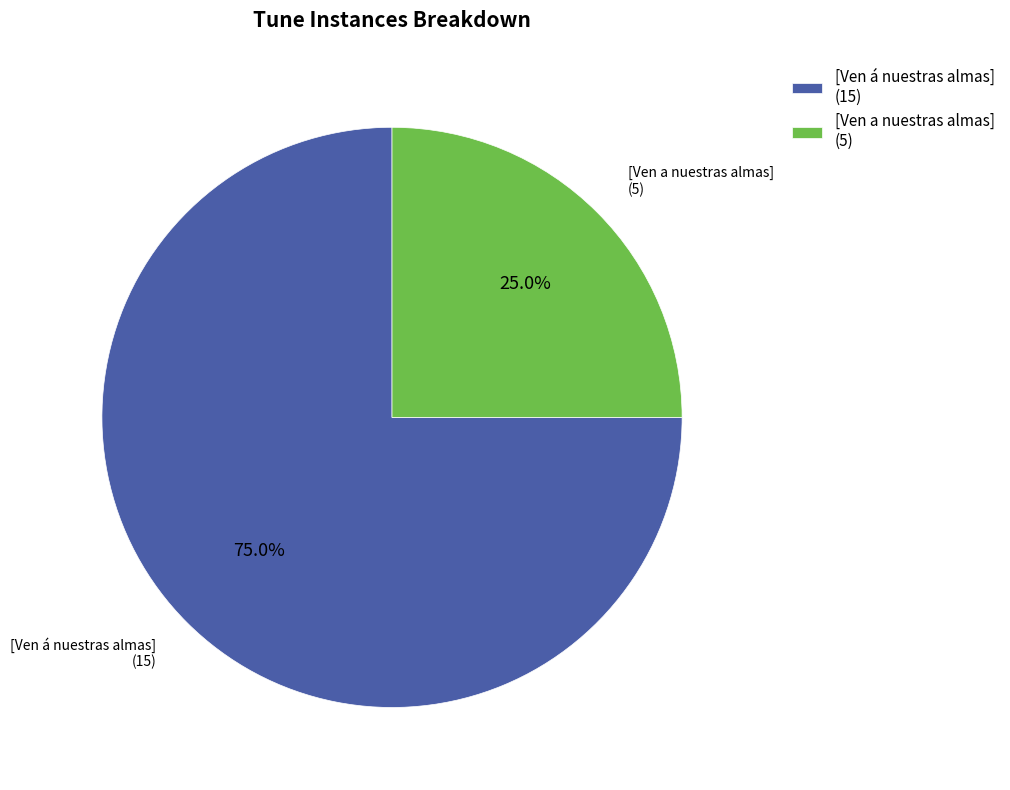

To the nearest percent, what percentage of the pie is [Ven a nuestras almas]?

25%